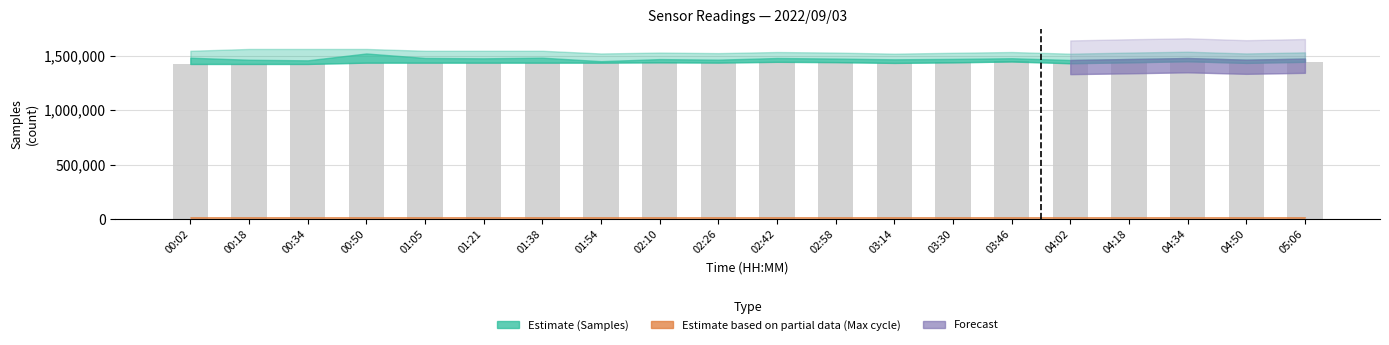

What is the ratio of the value at 03:46 to the value at 04:18?

1.0